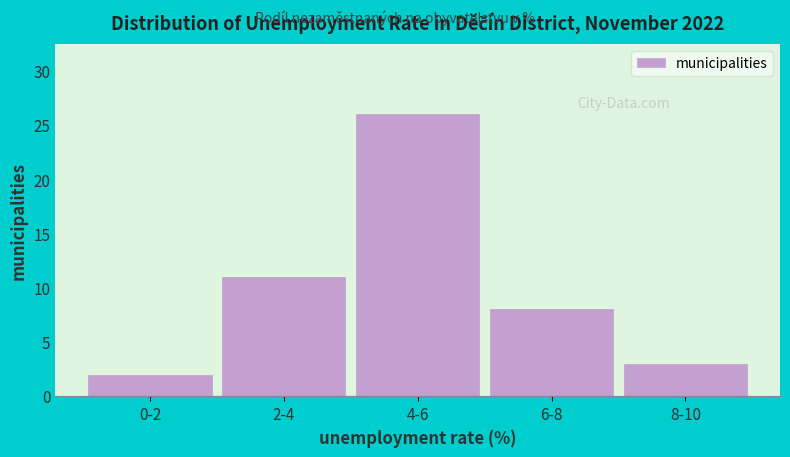

Reading left to right, list all the values displayed in this chart.

0-2=2	2-4=11	4-6=26	6-8=8	8-10=3